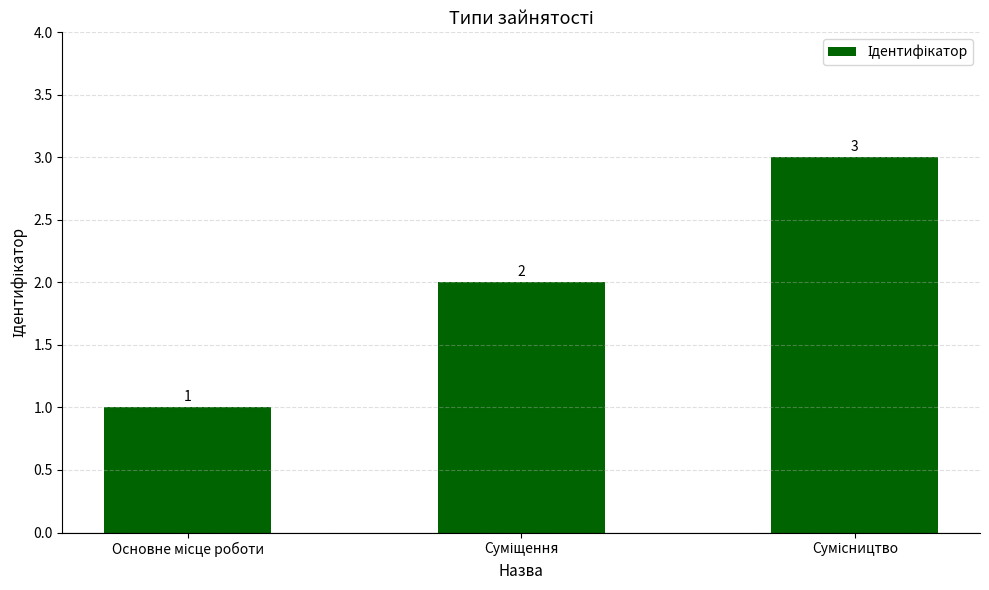

What is the greatest value displayed?

3